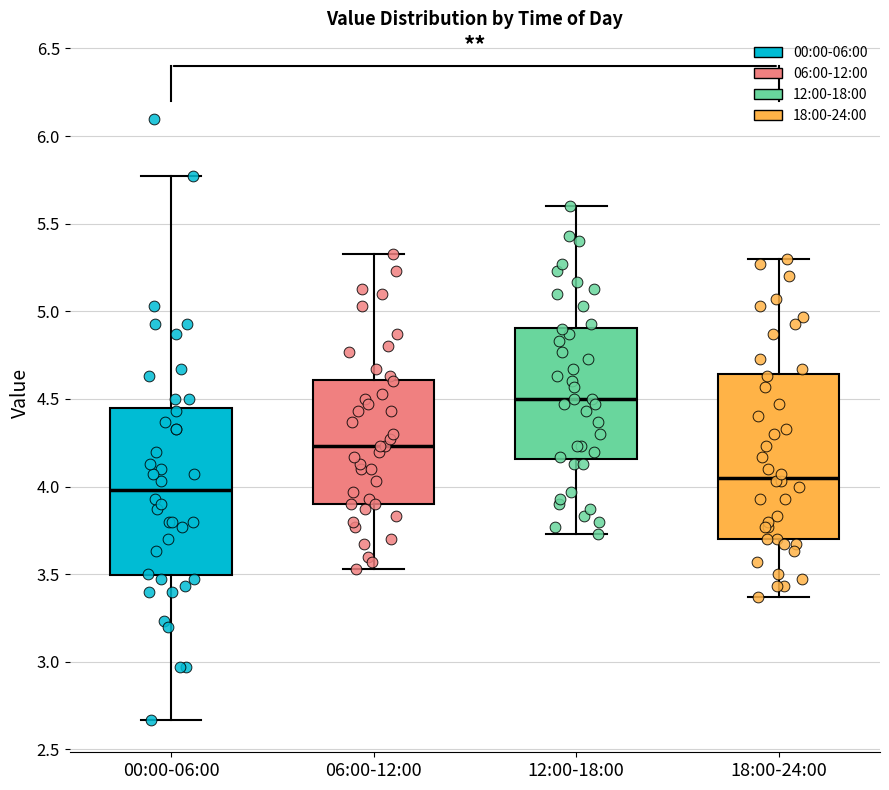

Where is the upper edge of the box for 18:00-24:00 on the y-axis? The values are not printed on the chart, so give them approximately, as read against the axis.

4.65